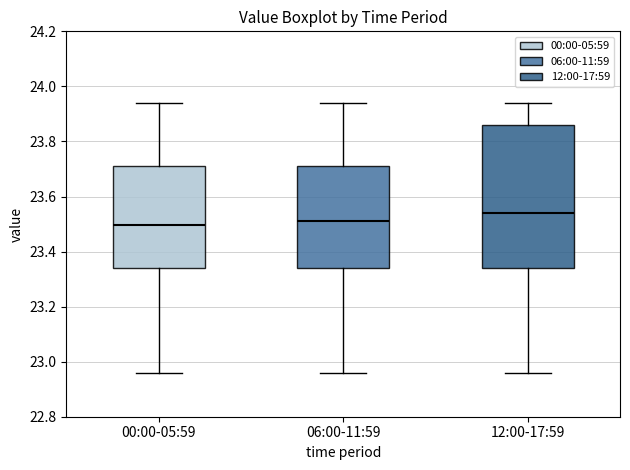

Reading left to right, read every box against the y-axis: the position of its median line, the range the box covers, and the ends of its whiskers. The values are not printed on the chart, so give them approximately, as read against the axis.

00:00-05:59: median 23.50, box 23.34 to 23.72, whiskers 22.96 to 23.94
06:00-11:59: median 23.52, box 23.34 to 23.72, whiskers 22.96 to 23.94
12:00-17:59: median 23.54, box 23.34 to 23.86, whiskers 22.96 to 23.94